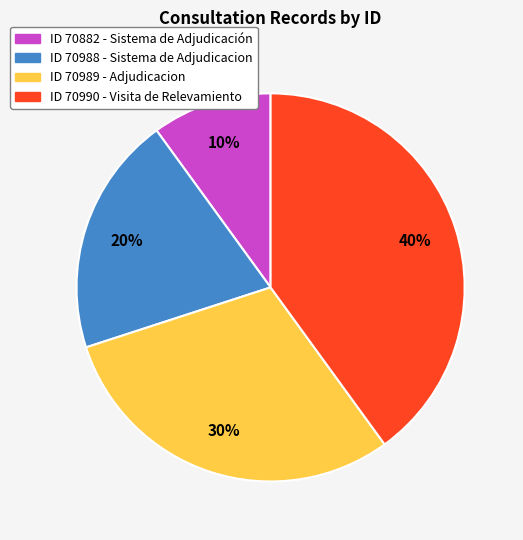

To the nearest percent, what is the difference between the largest and smallest slice percentages?

30%